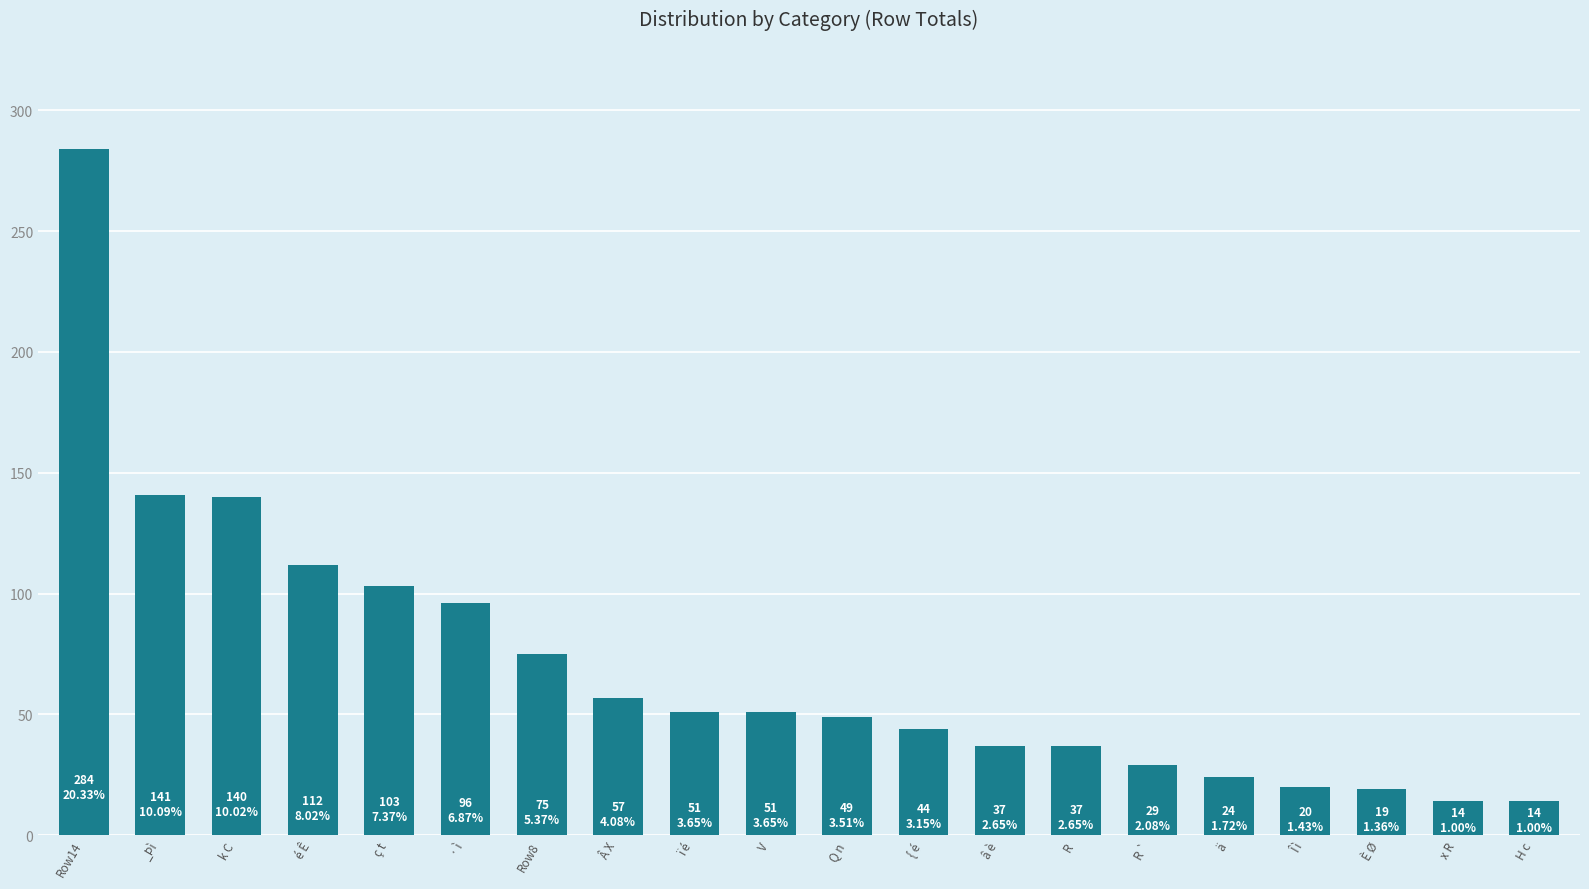

At which label does the data first exceed 51?

Row14